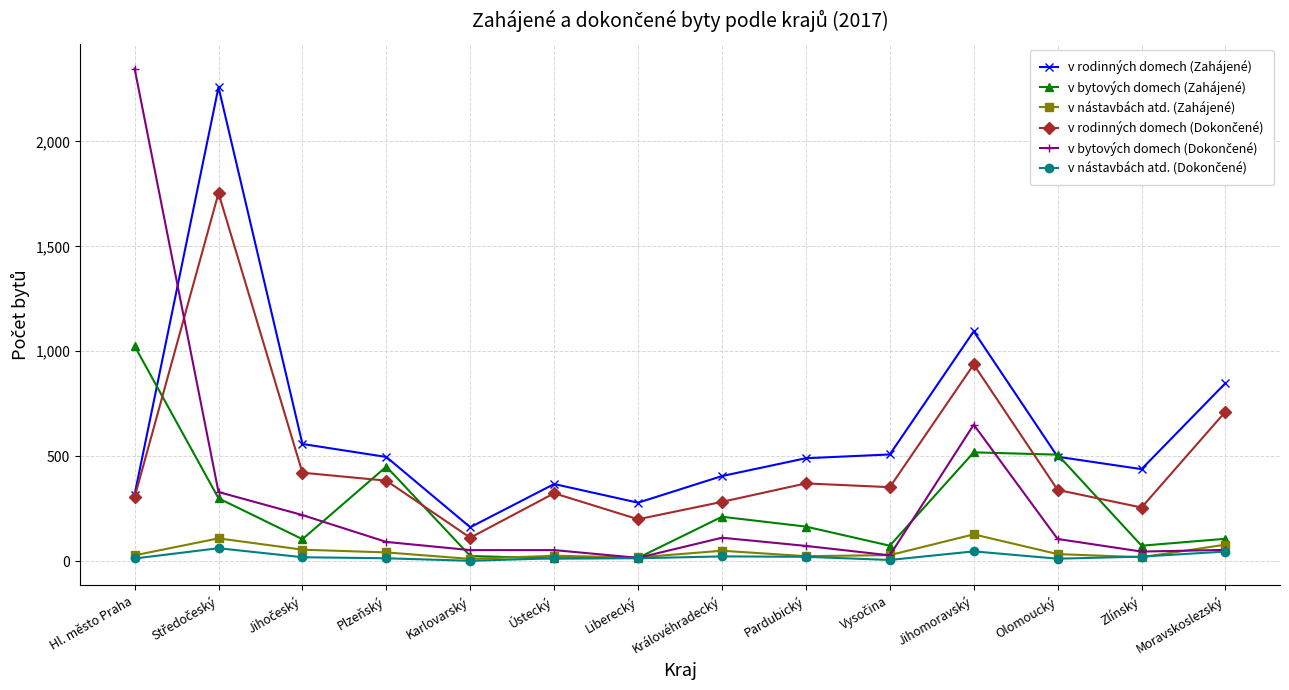

Count the number of categories in the chart.

14